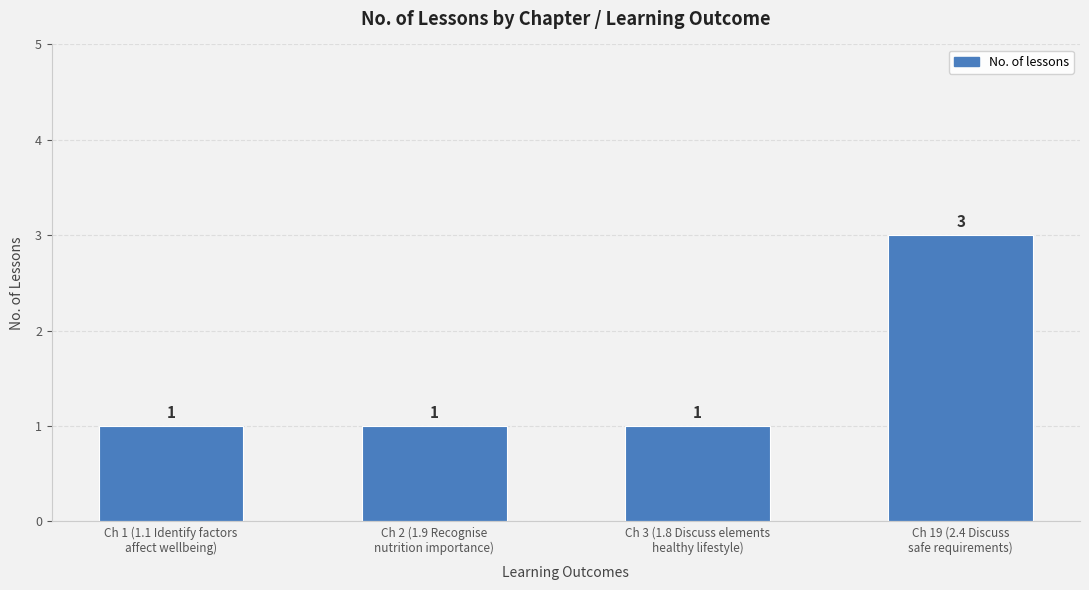

How many values are between 1 and 3?

4